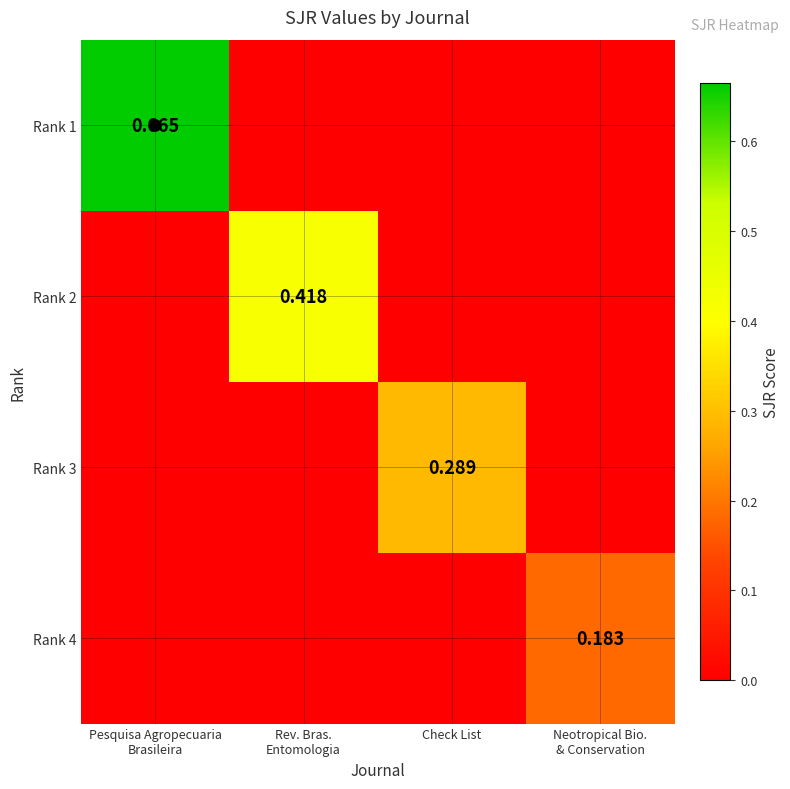

Count the number of categories in the chart.

4